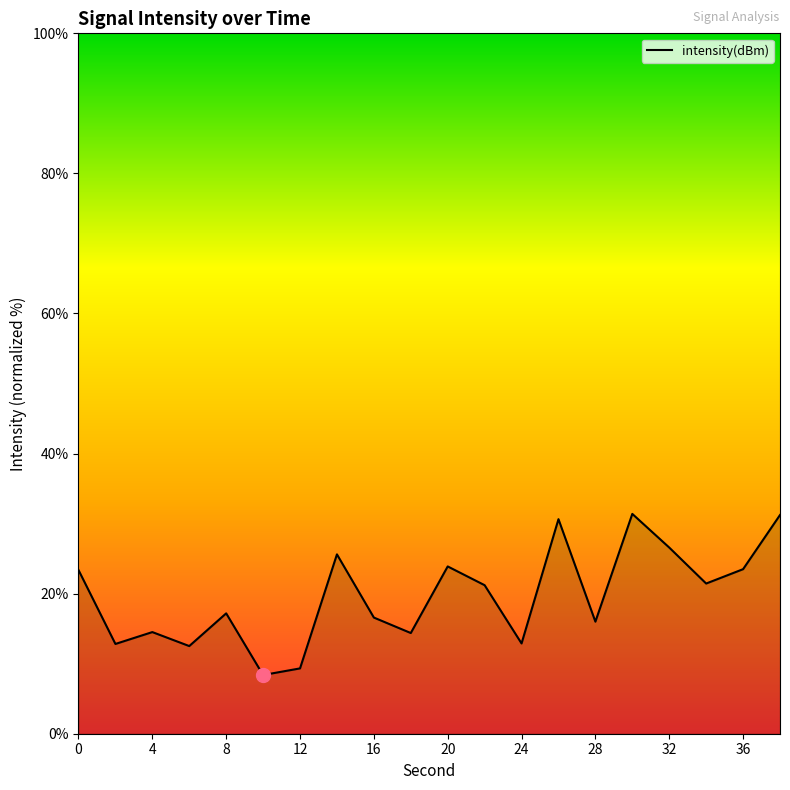

What is the minimum value shown in the chart?

8.4